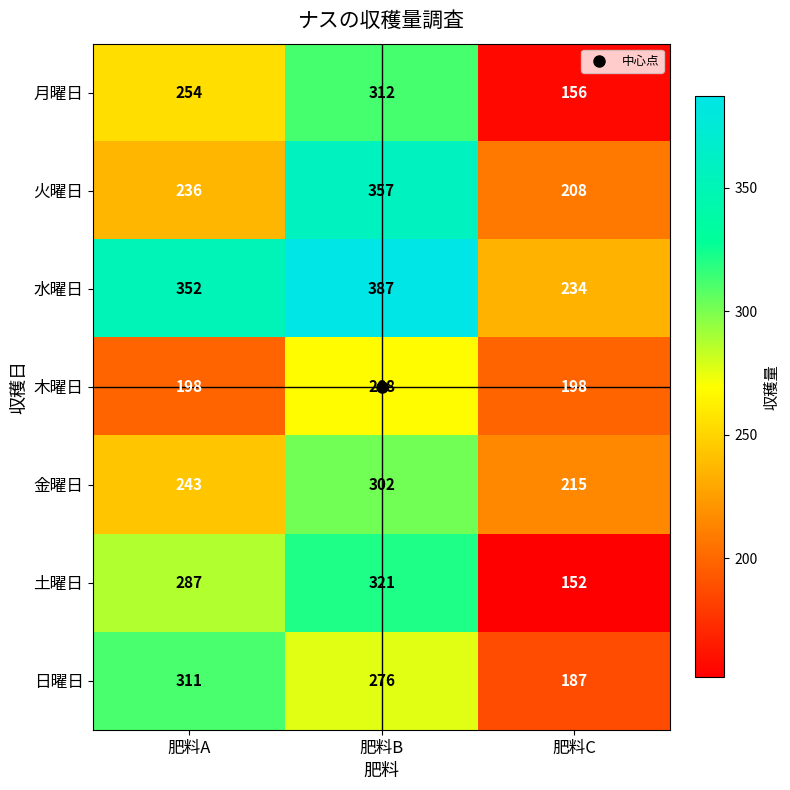

What is the average value of the 水曜日 series?

324